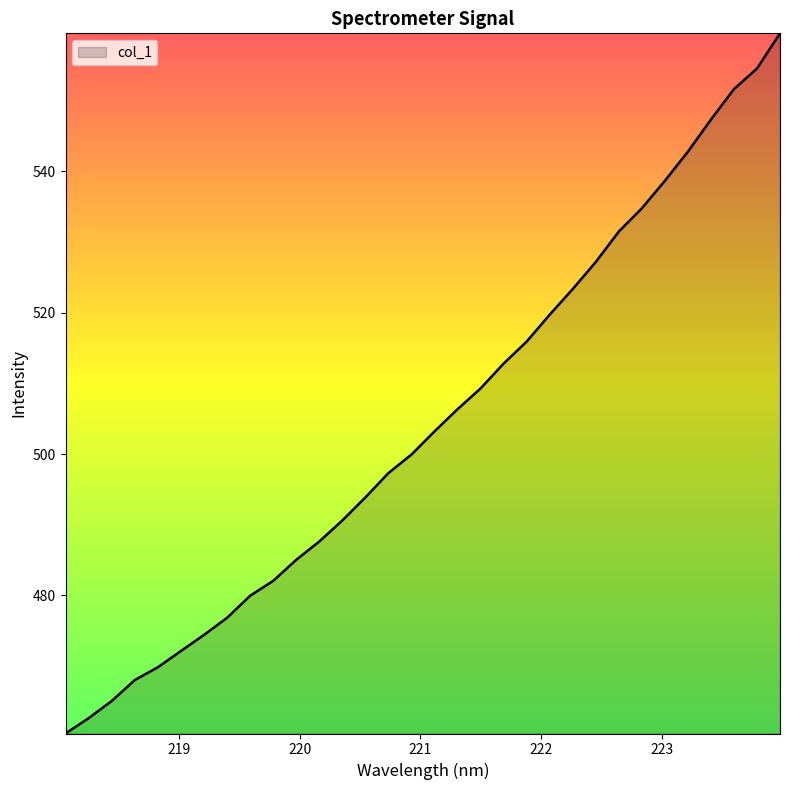

What is the minimum value shown in the chart?

460.5